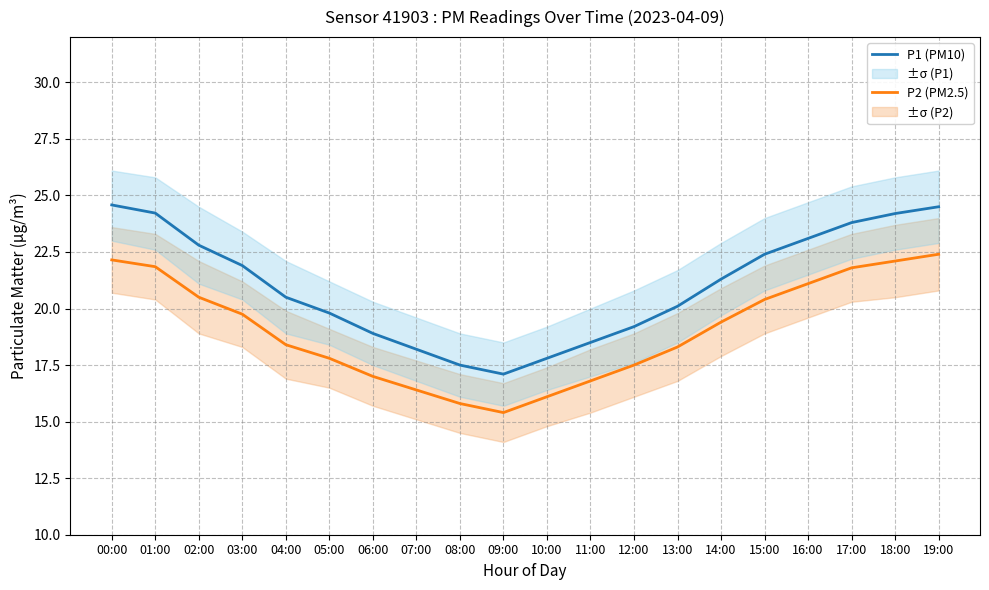

True or false: P2 (PM2.5) and P1 (PM10) cross at least once.

False